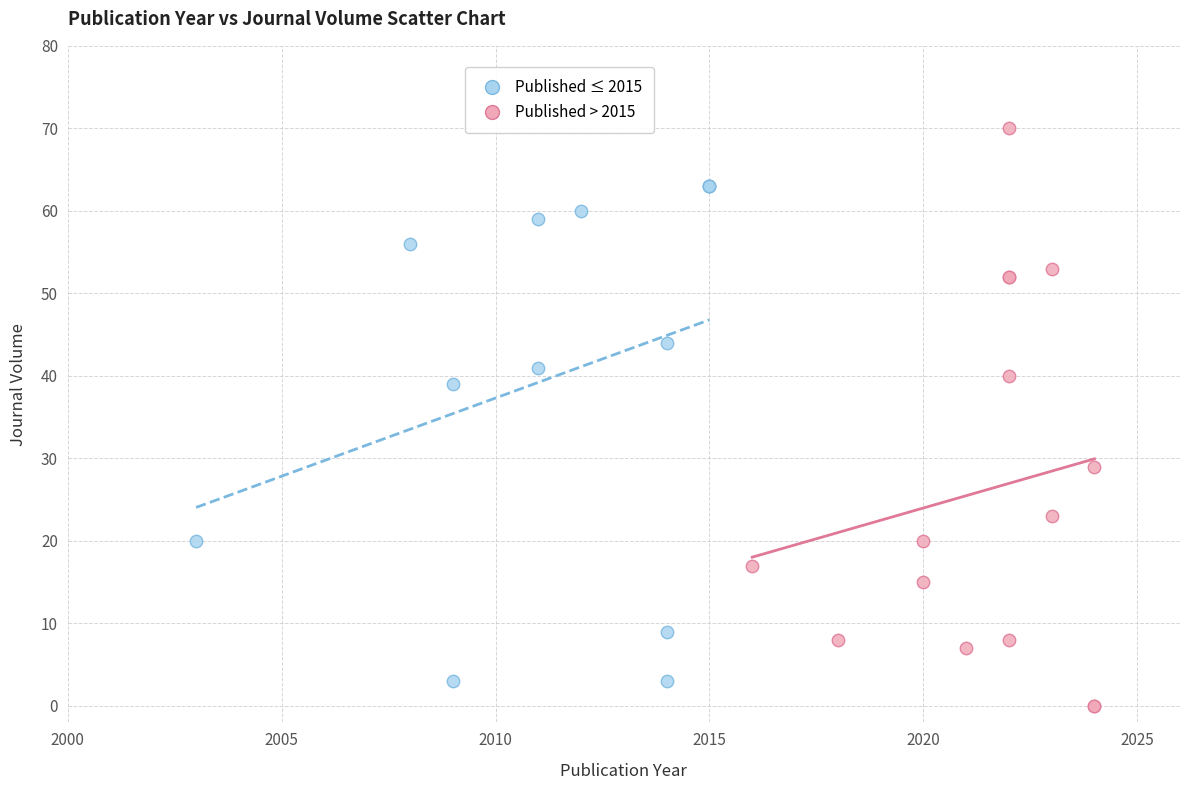

Which series has the largest Y range (max minus min)?

Published > 2015